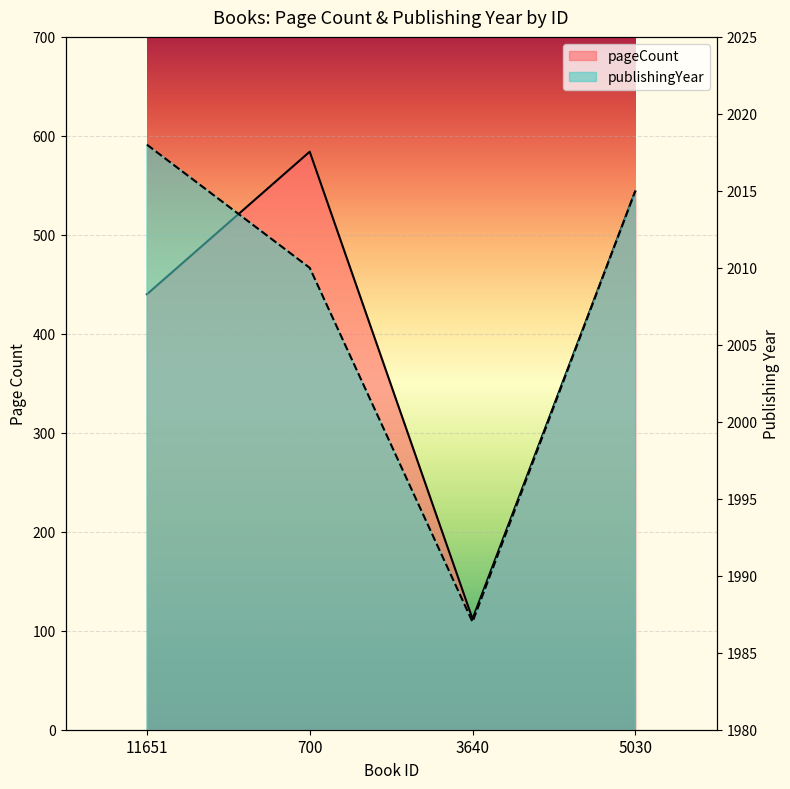

True or false: pageCount has a value of 195 at 700.

False